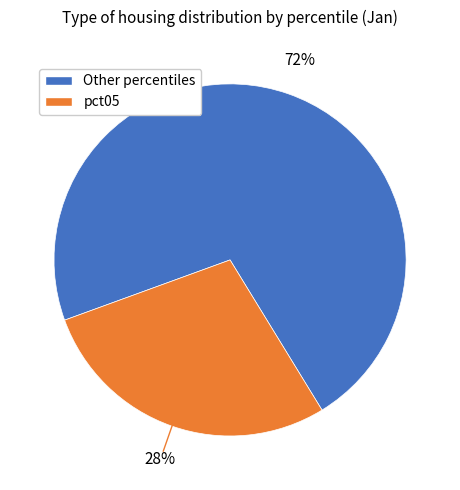

How many segments does this pie chart have?

2